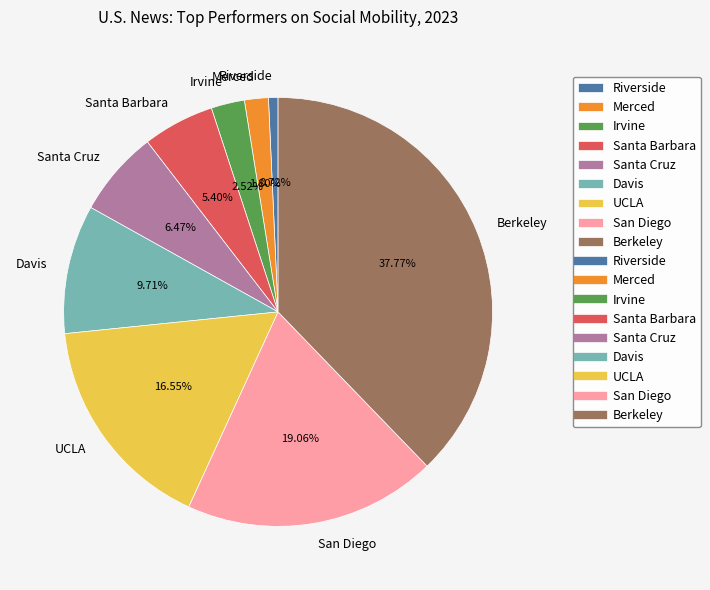

True or false: Irvine accounts for 3% of the total.

True